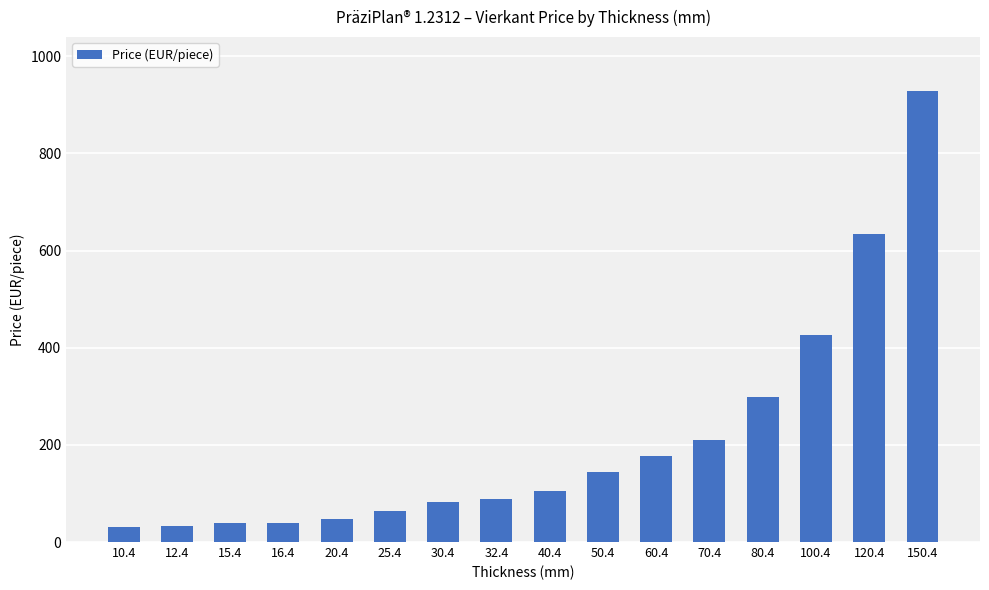

What is the average value?

209